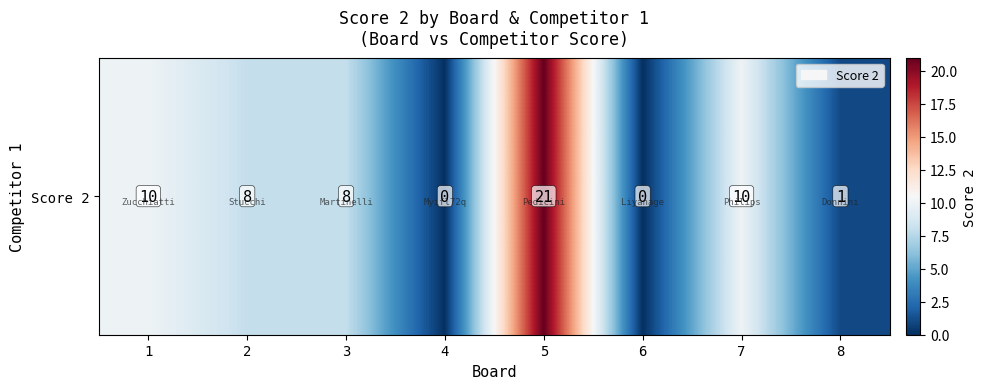

The chart shows a value of 14 at 1. True or false?

False